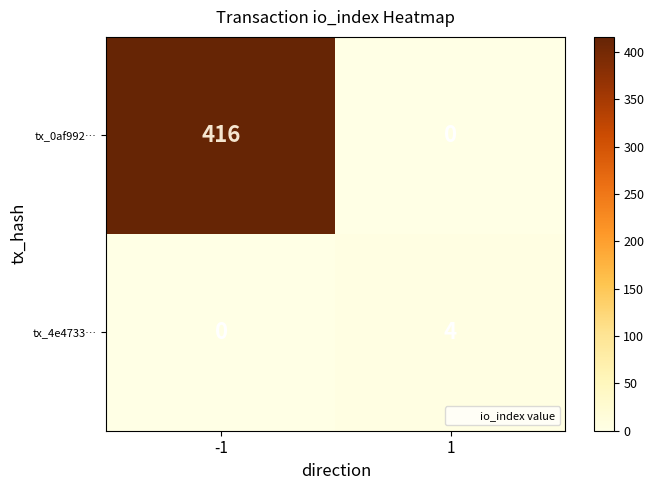

Is the value of tx_4e4733… at -1 greater than the value of tx_0af992… at -1?

No